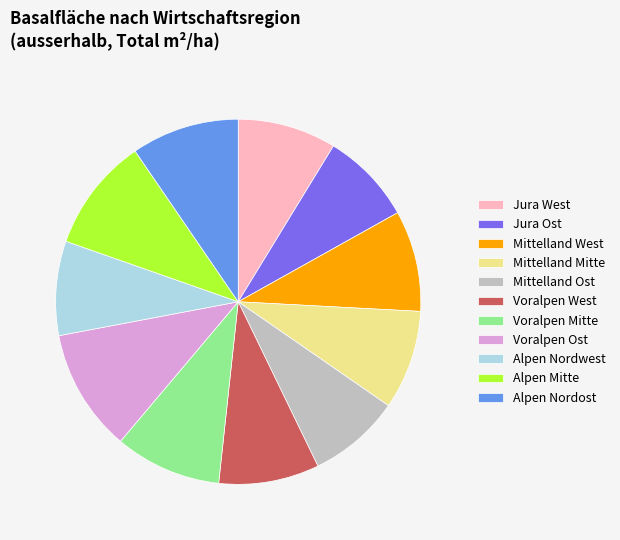

How many segments does this pie chart have?

11